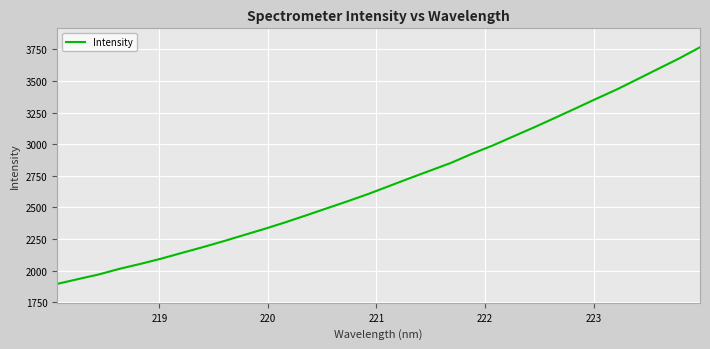

What is the maximum value shown in the chart?

3766.3